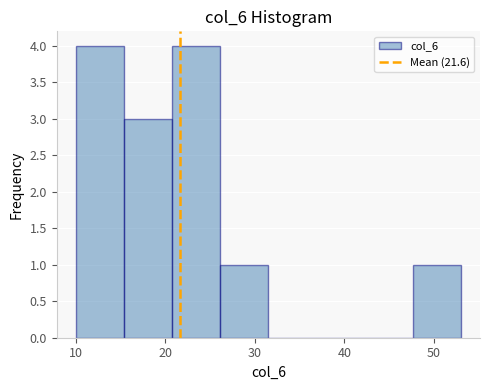

How tall is the bar that spans 26 to 32 on the x-axis? Neither the bar edges nor the heights are printed on the chart, so give them approximately, as read against the axes.

1